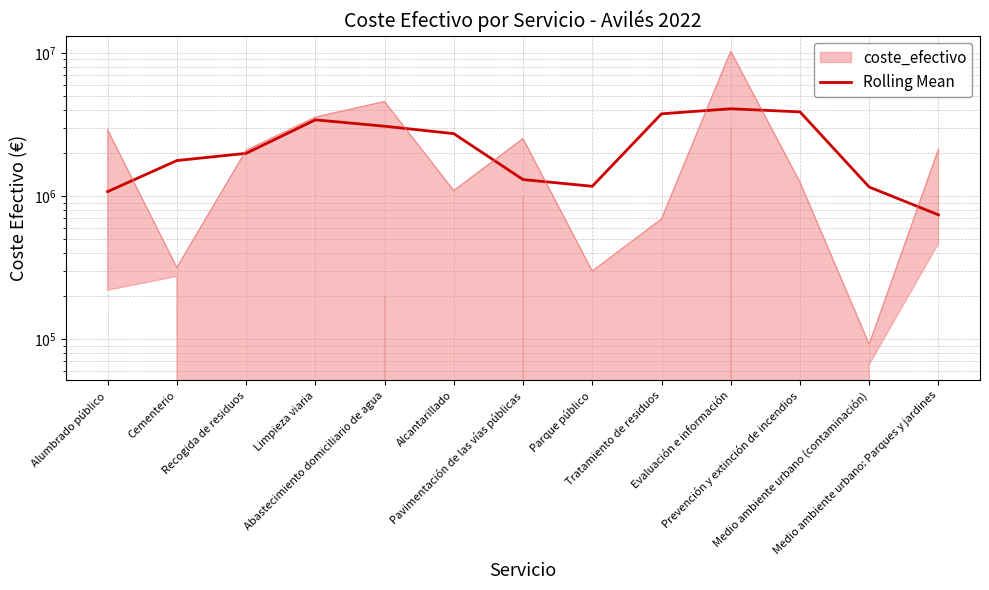

Is it true that the value at Medio ambiente urbano (contaminación) is 1773356.3?

False